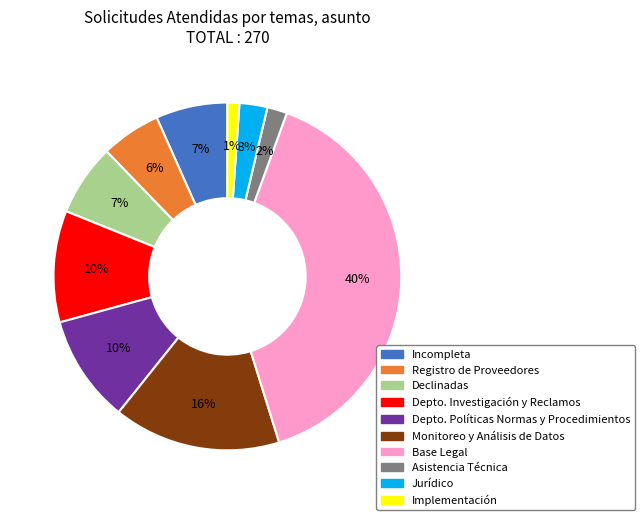

To the nearest percent, what is the average slice percentage?

10%